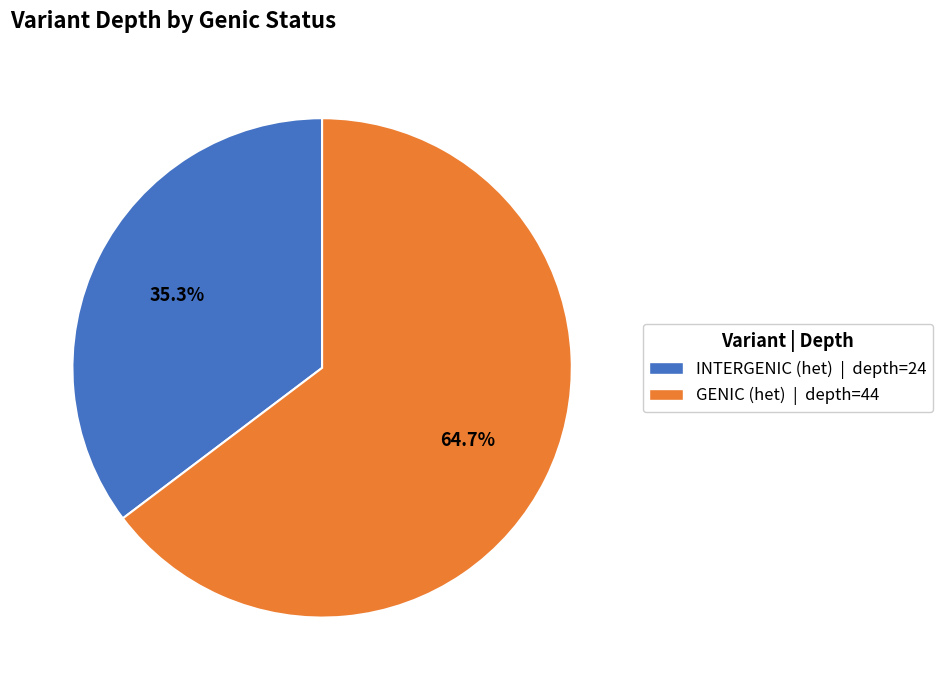

Is there a majority slice in this chart?

Yes